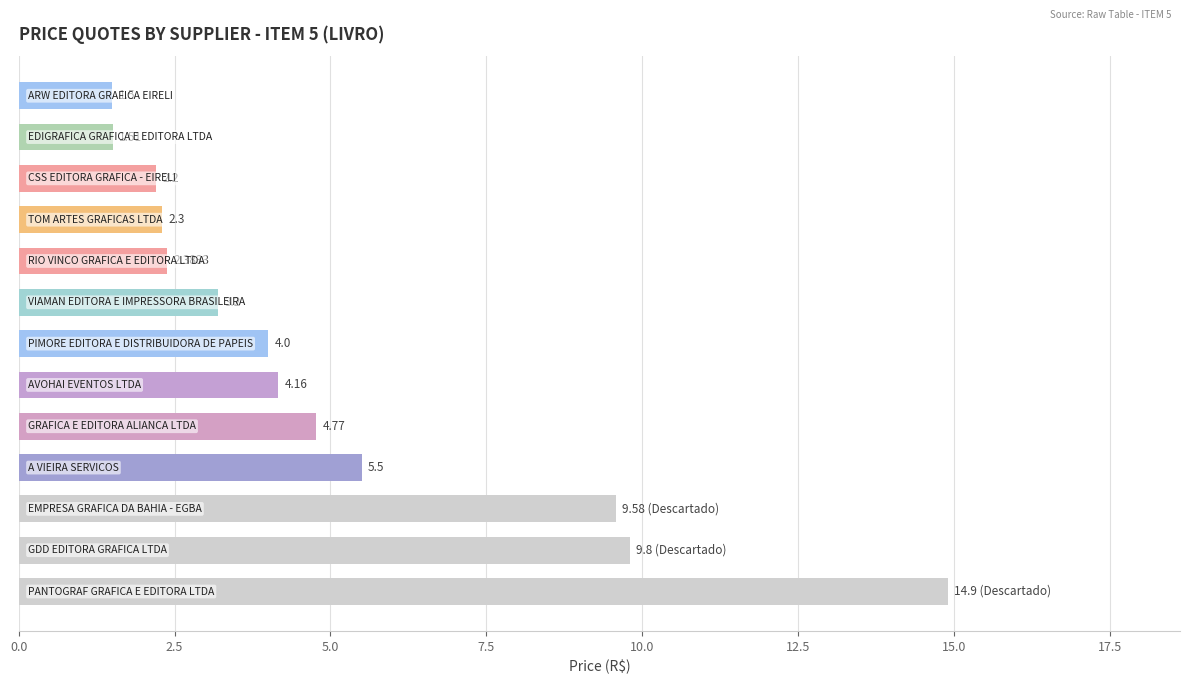

What is the difference between the second highest and minimum values?

8.3